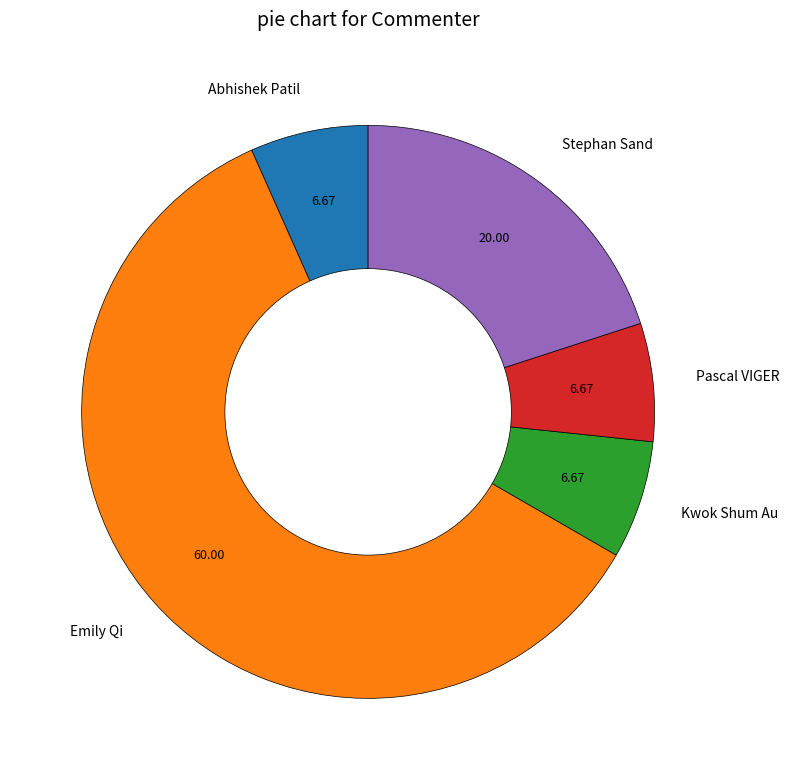

Which slice is the largest?

Emily Qi